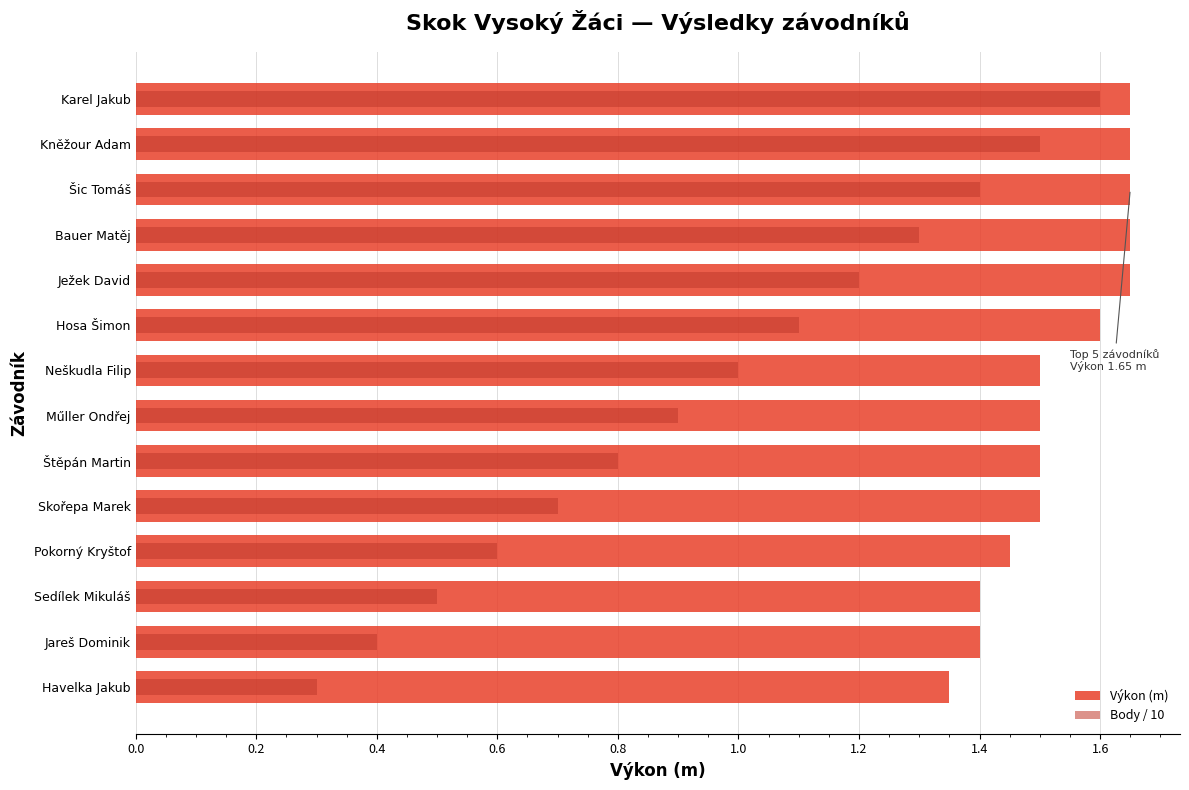

Which series has the largest total across all categories?

Výkon (m)